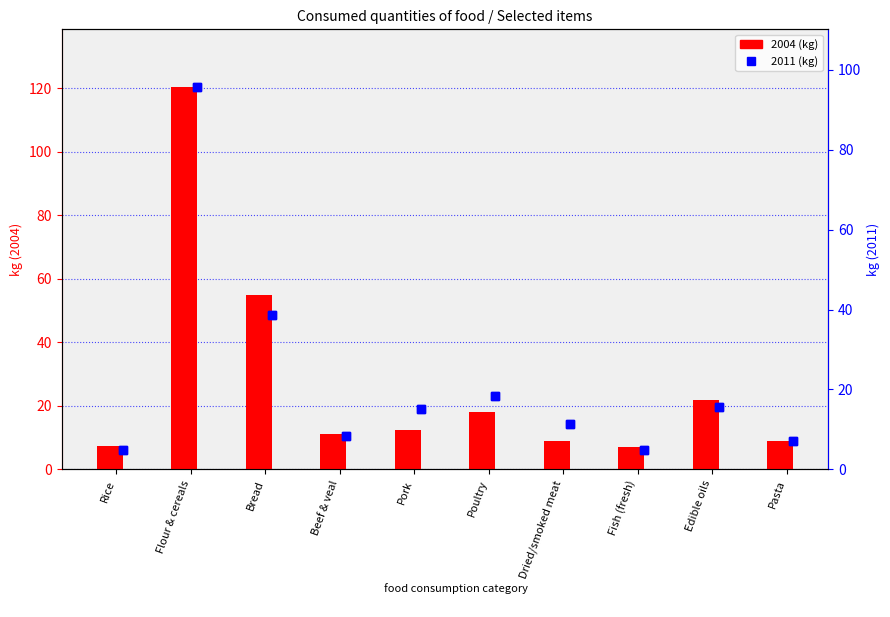

How many data points in 2004 are above 12?

5